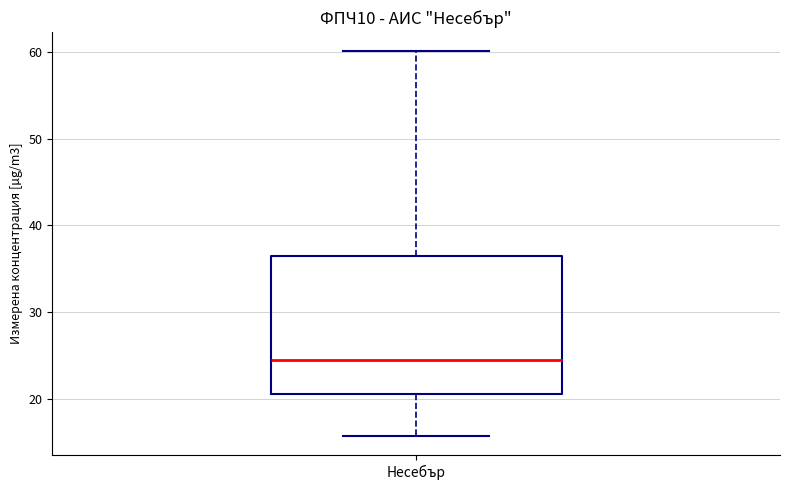

Transcribe this box plot: give where the median line is, the range the box spans, and where the two whiskers end, as read against the y-axis. The values are not printed on the chart, so give them approximately, as read against the axis.

median 24, box 21 to 36, whiskers 16 to 60